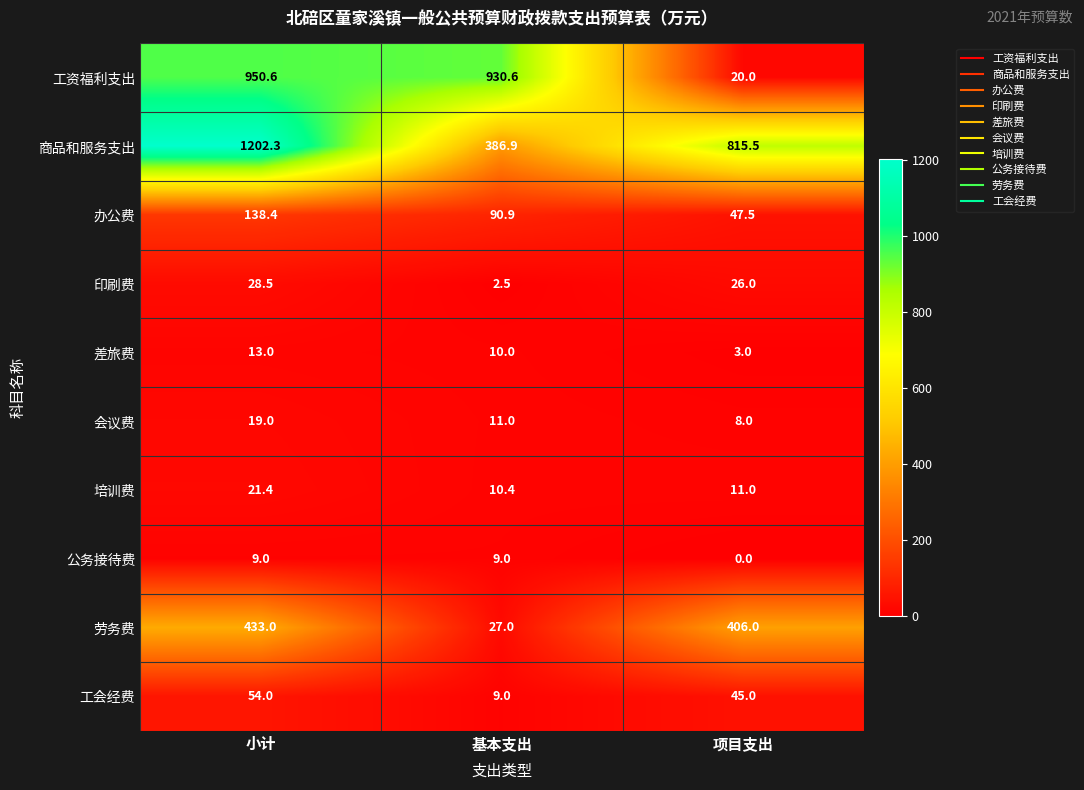

At which label does 印刷费 first exceed 26?

小计